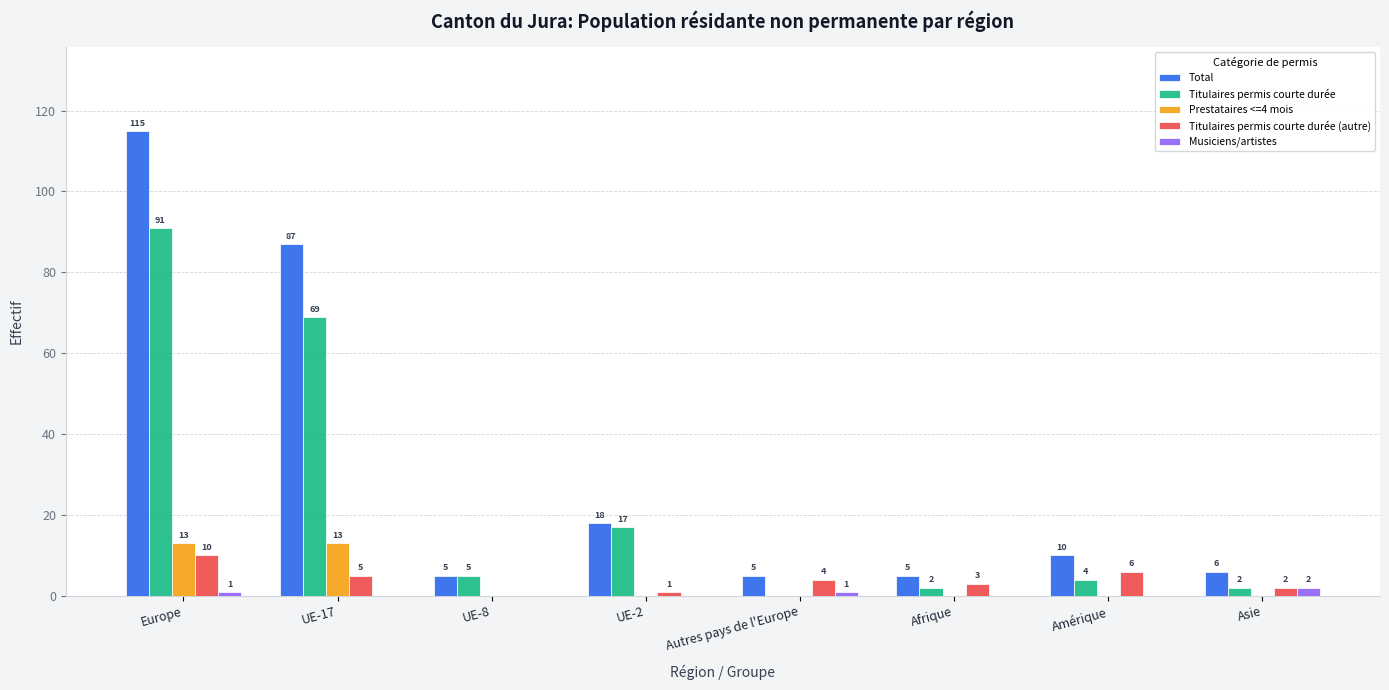

Reading left to right, list all the values displayed in this chart.

Total: 115	87	5	18	5	5	10	6
Titulaires permis courte durée: 91	69	5	17	0	2	4	2
Prestataires <=4 mois: 13	13	0	0	0	0	0	0
Titulaires permis courte durée (autre): 10	5	0	1	4	3	6	2
Musiciens/artistes: 1	0	0	0	1	0	0	2